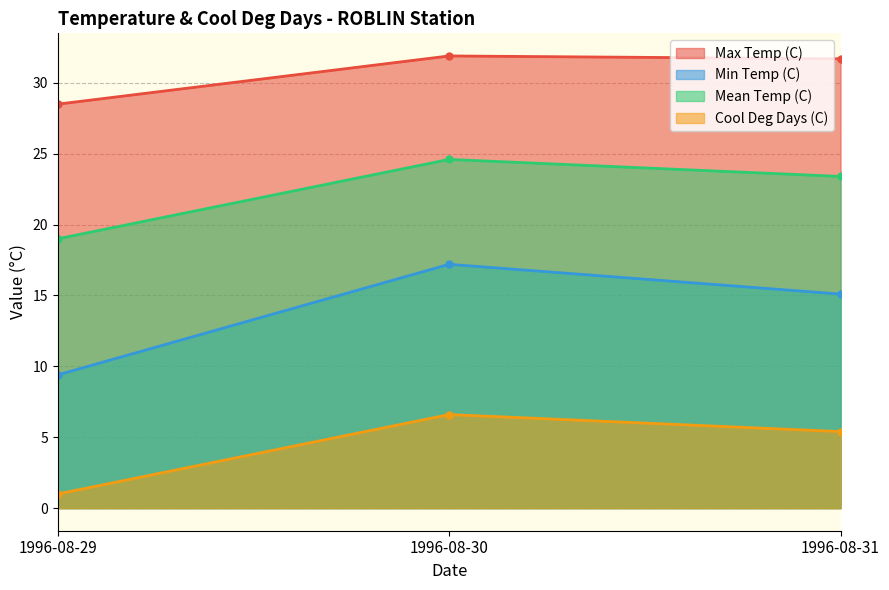

Reading left to right, transcribe all the data shown in this chart.

Max Temp (C): 28.5	31.9	31.7
Min Temp (C): 9.4	17.2	15.1
Mean Temp (C): 19.0	24.6	23.4
Cool Deg Days (C): 1.0	6.6	5.4